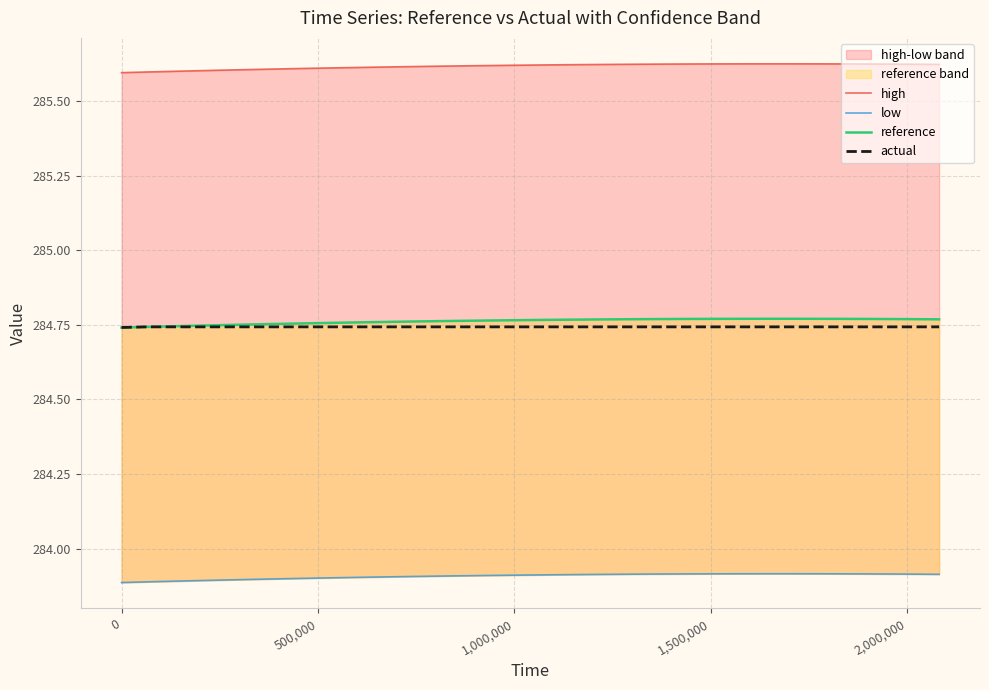

What is the label of the 6th point from the left?

2,000,000